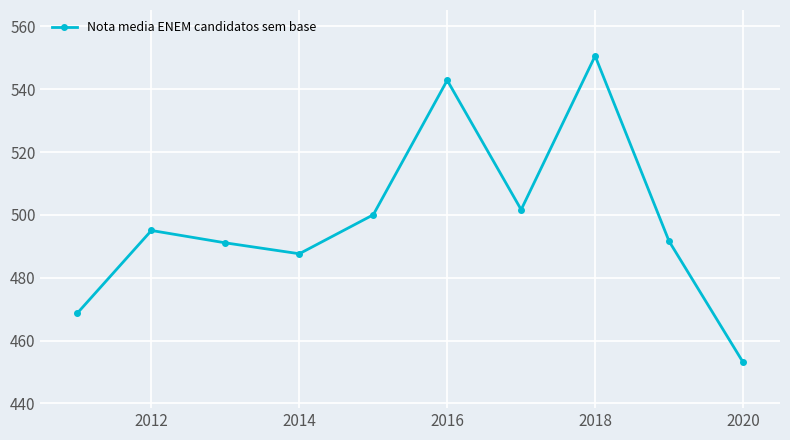

How many points are lower than both their immediate neighbors (excluding endpoints)?

2